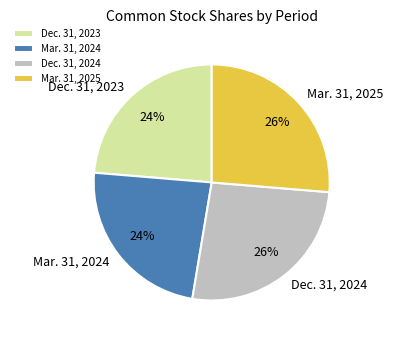

Is there a majority slice in this chart?

No